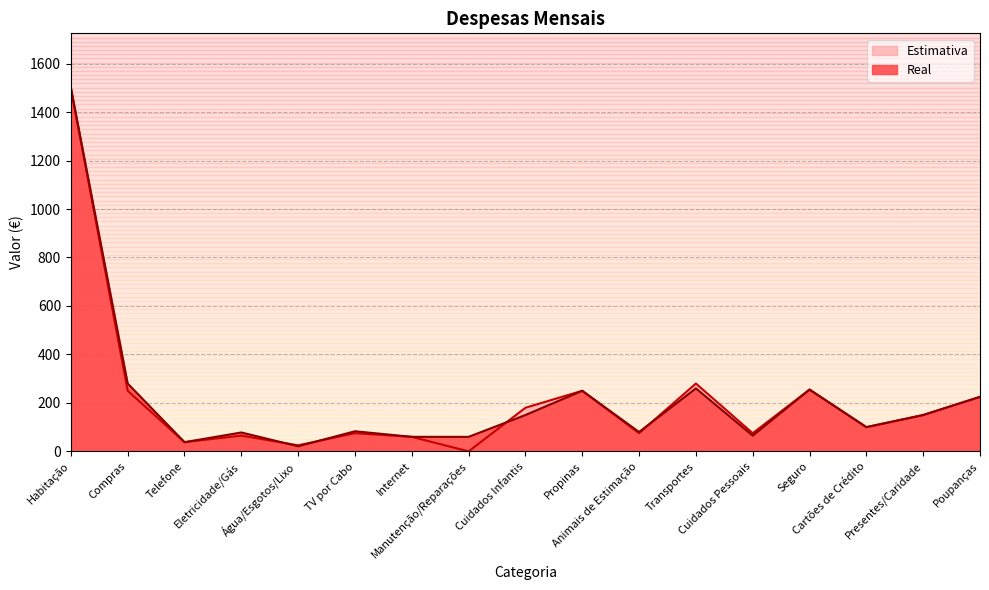

Between Água/Esgotos/Lixo and Cuidados Pessoais, which series saw the biggest shift?

Estimativa